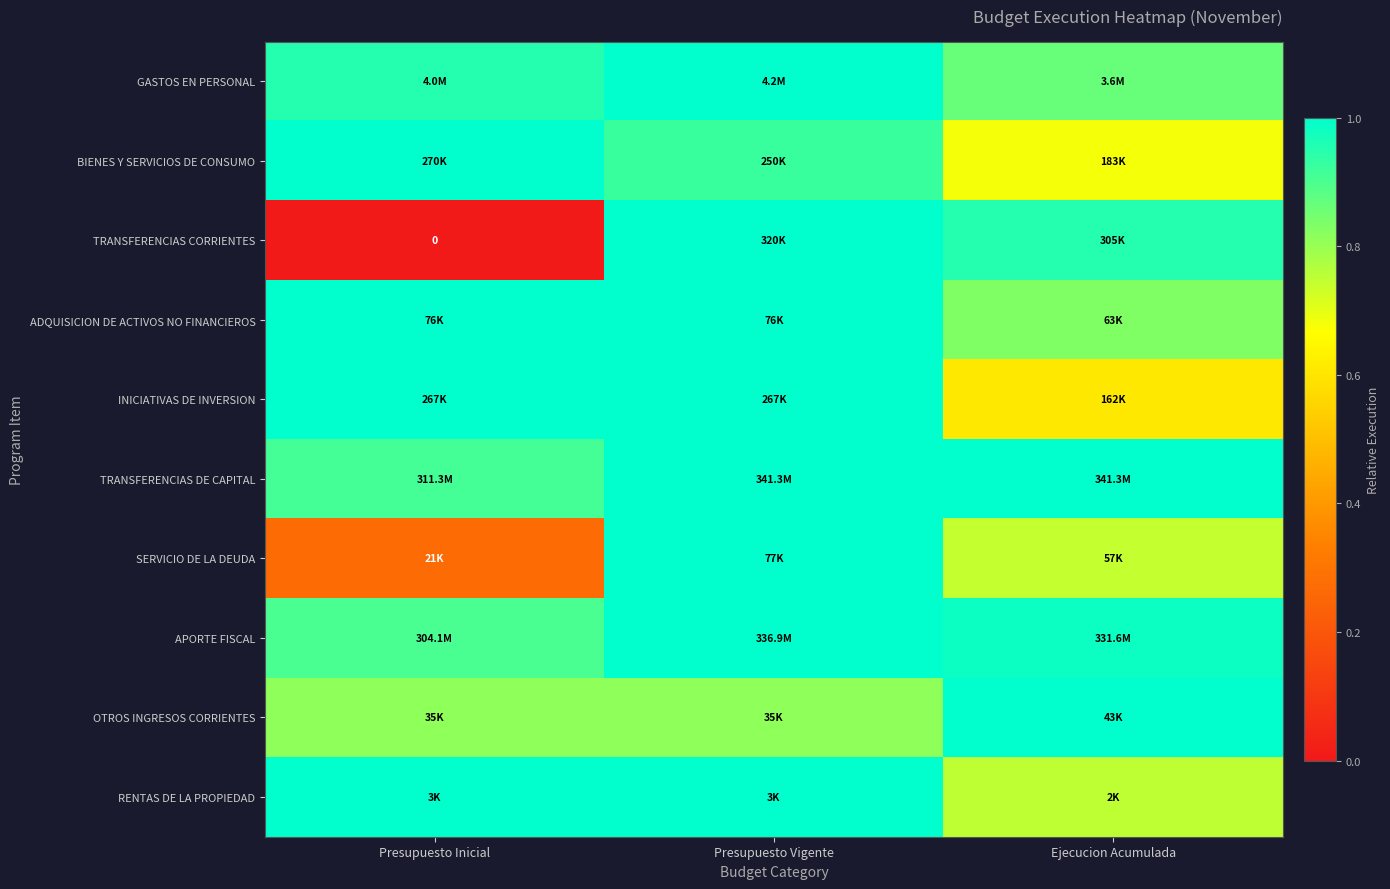

True or false: OTROS INGRESOS CORRIENTES has a value of 0.8 at Presupuesto Inicial.

True